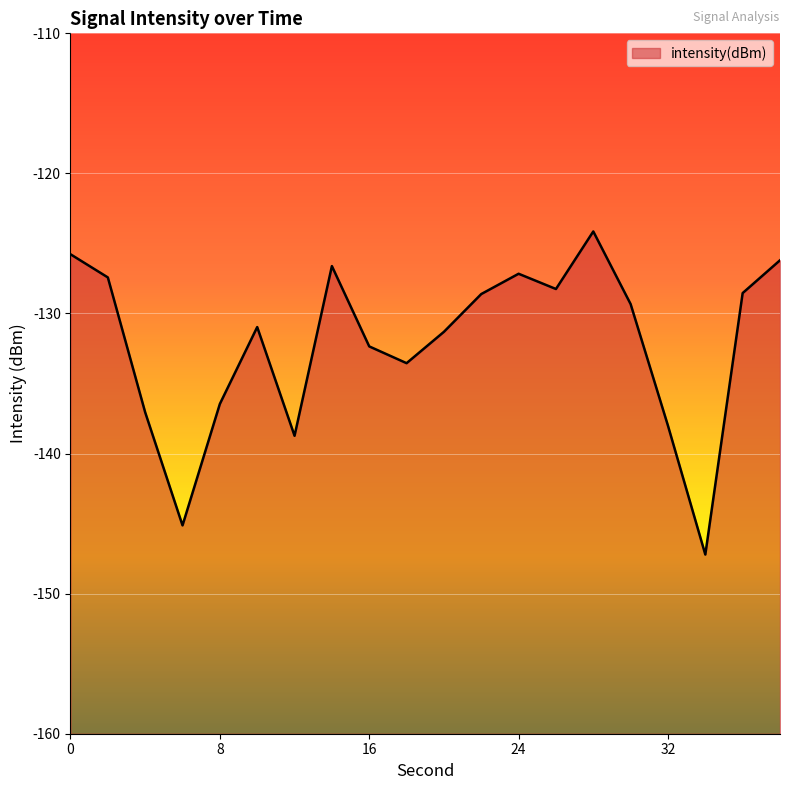

Read the value at 28.

-124.1